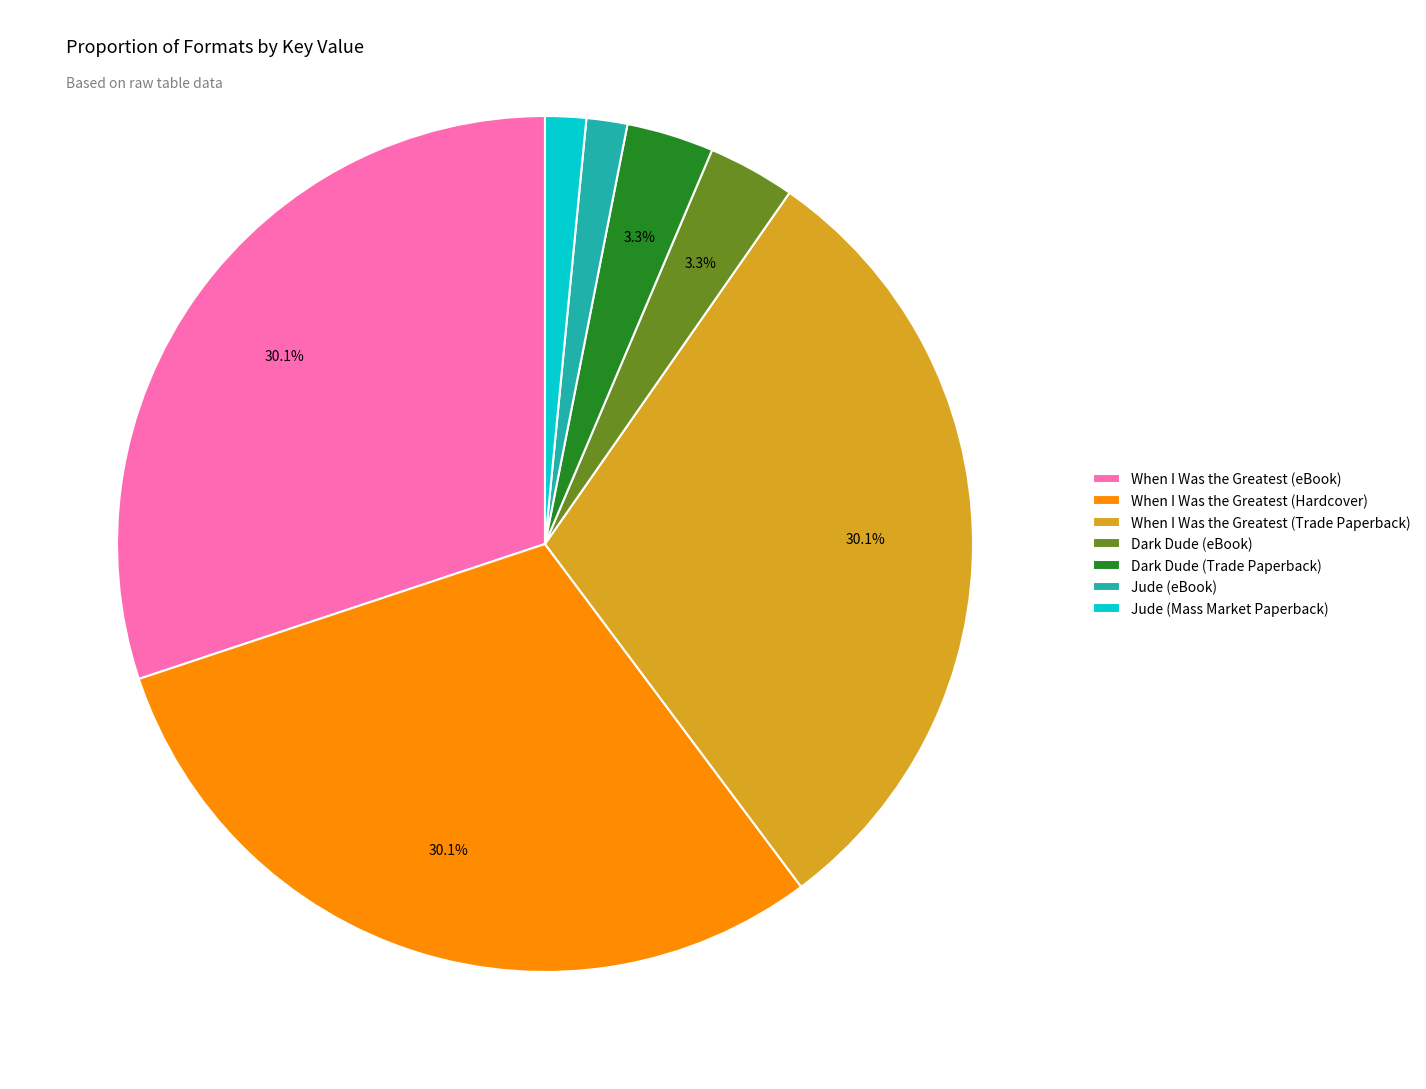

To the nearest percent, what is the difference between the Dark Dude (eBook) and When I Was the Greatest (eBook) slice percentages?

27%